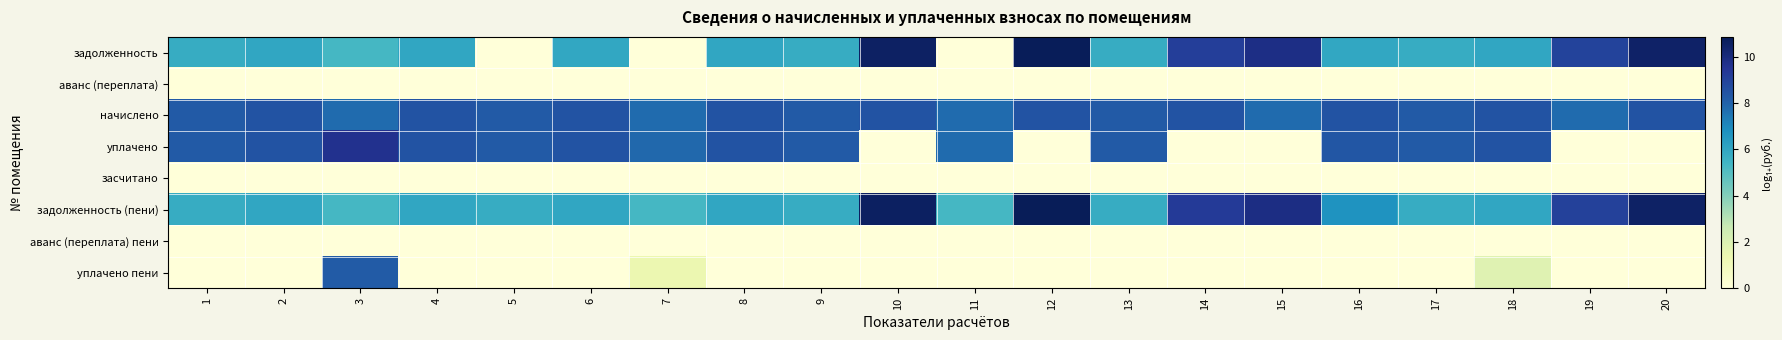

At 3, list the series in order from largest to smallest.

уплачено, уплачено пени, начислено, задолженность, задолженность (пени), аванс (переплата), засчитано, аванс (переплата) пени